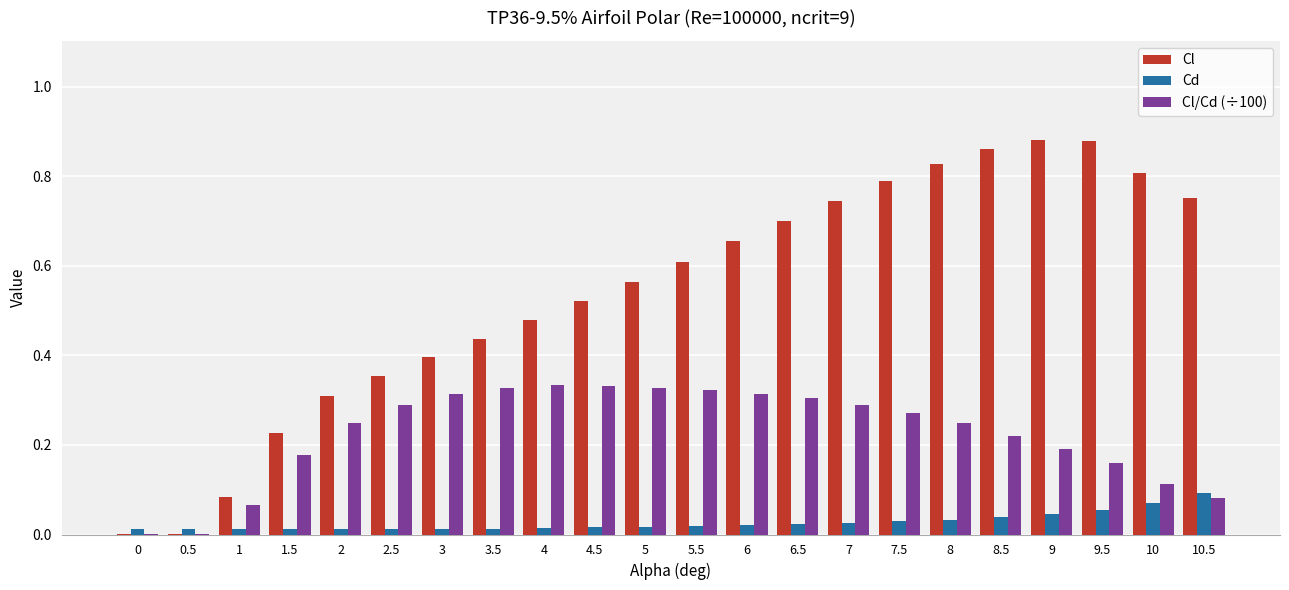

Is it true that Cl equals 0.6 at 5.5?

True